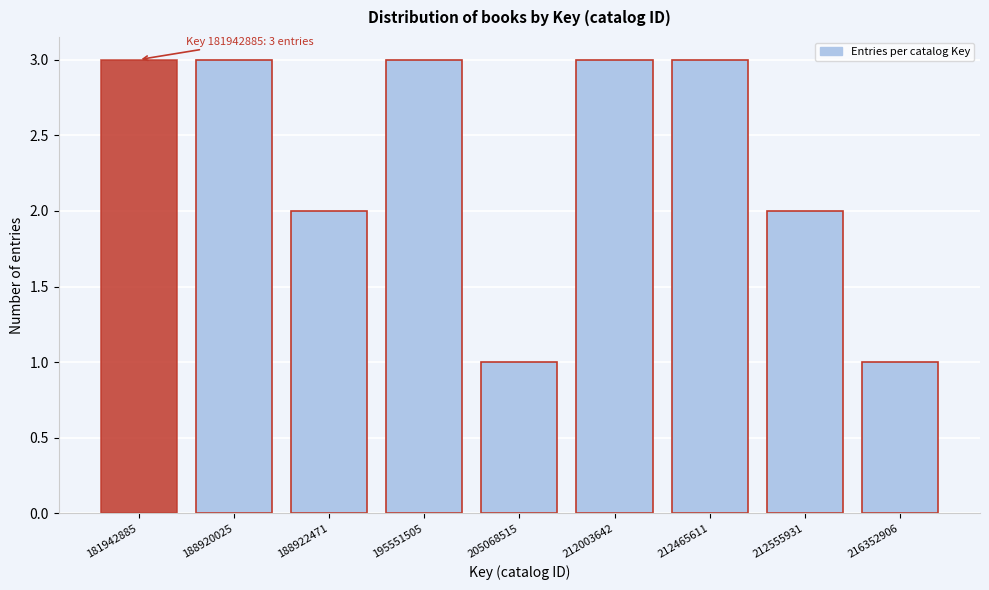

Reading left to right, list all the values displayed in this chart.

3	3	2	3	1	3	3	2	1